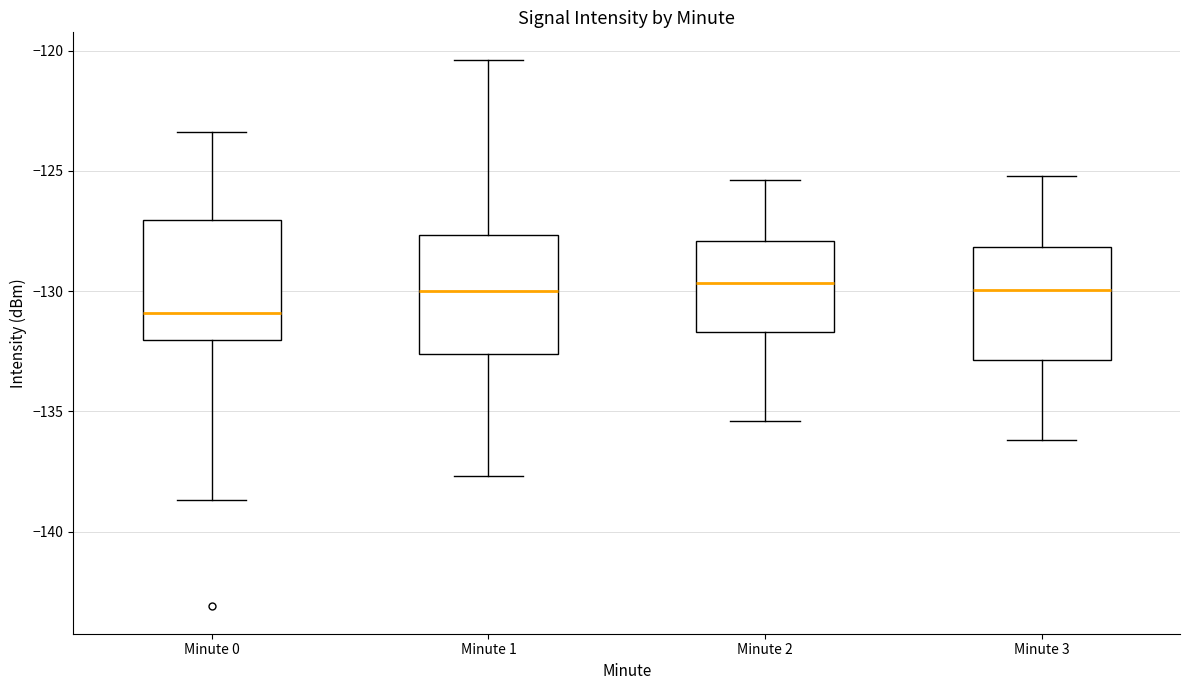

Reading left to right, transcribe this box plot: for each box, give where its median line is, the range the box spans, and where its two whiskers end, as read against the y-axis. The values are not printed on the chart, so give them approximately, as read against the axis.

Minute 0: median -131.0, box -132.0 to -127.0, whiskers -138.5 to -123.5
Minute 1: median -130.0, box -132.5 to -127.5, whiskers -137.5 to -120.5
Minute 2: median -129.5, box -131.5 to -128.0, whiskers -135.5 to -125.5
Minute 3: median -130.0, box -133.0 to -128.0, whiskers -136.0 to -125.0